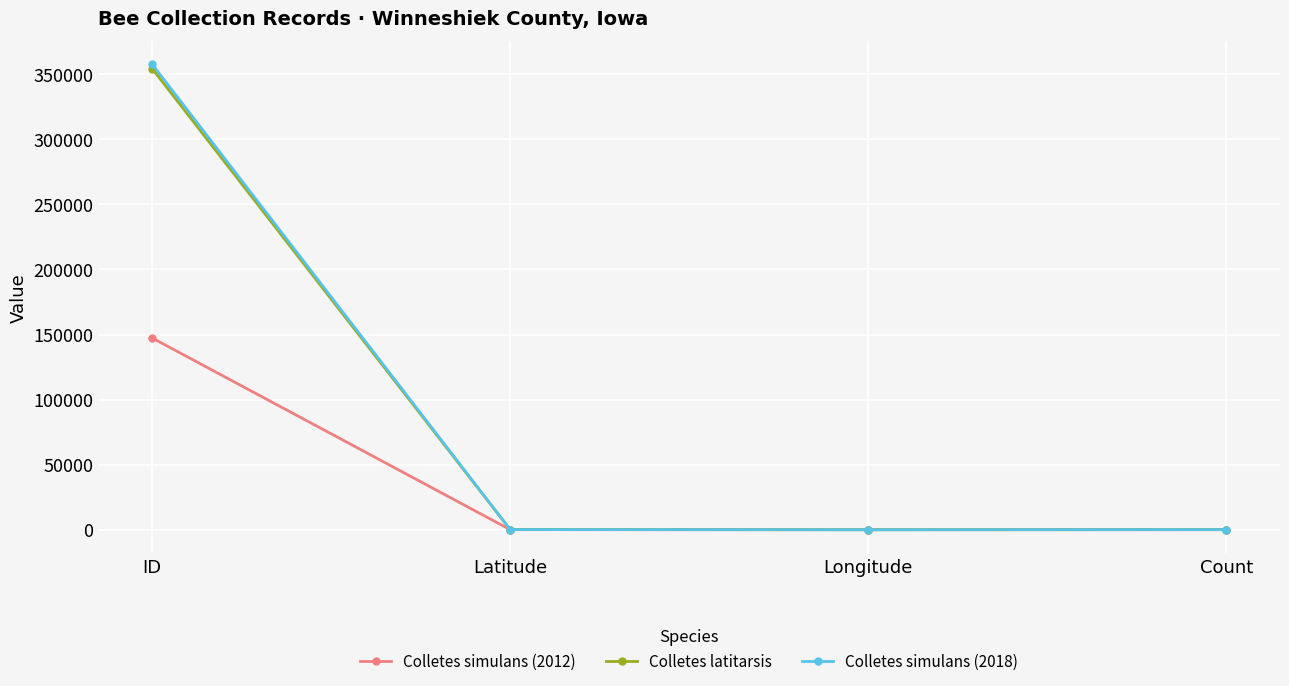

At which label does Colletes simulans (2018) reach its peak?

ID